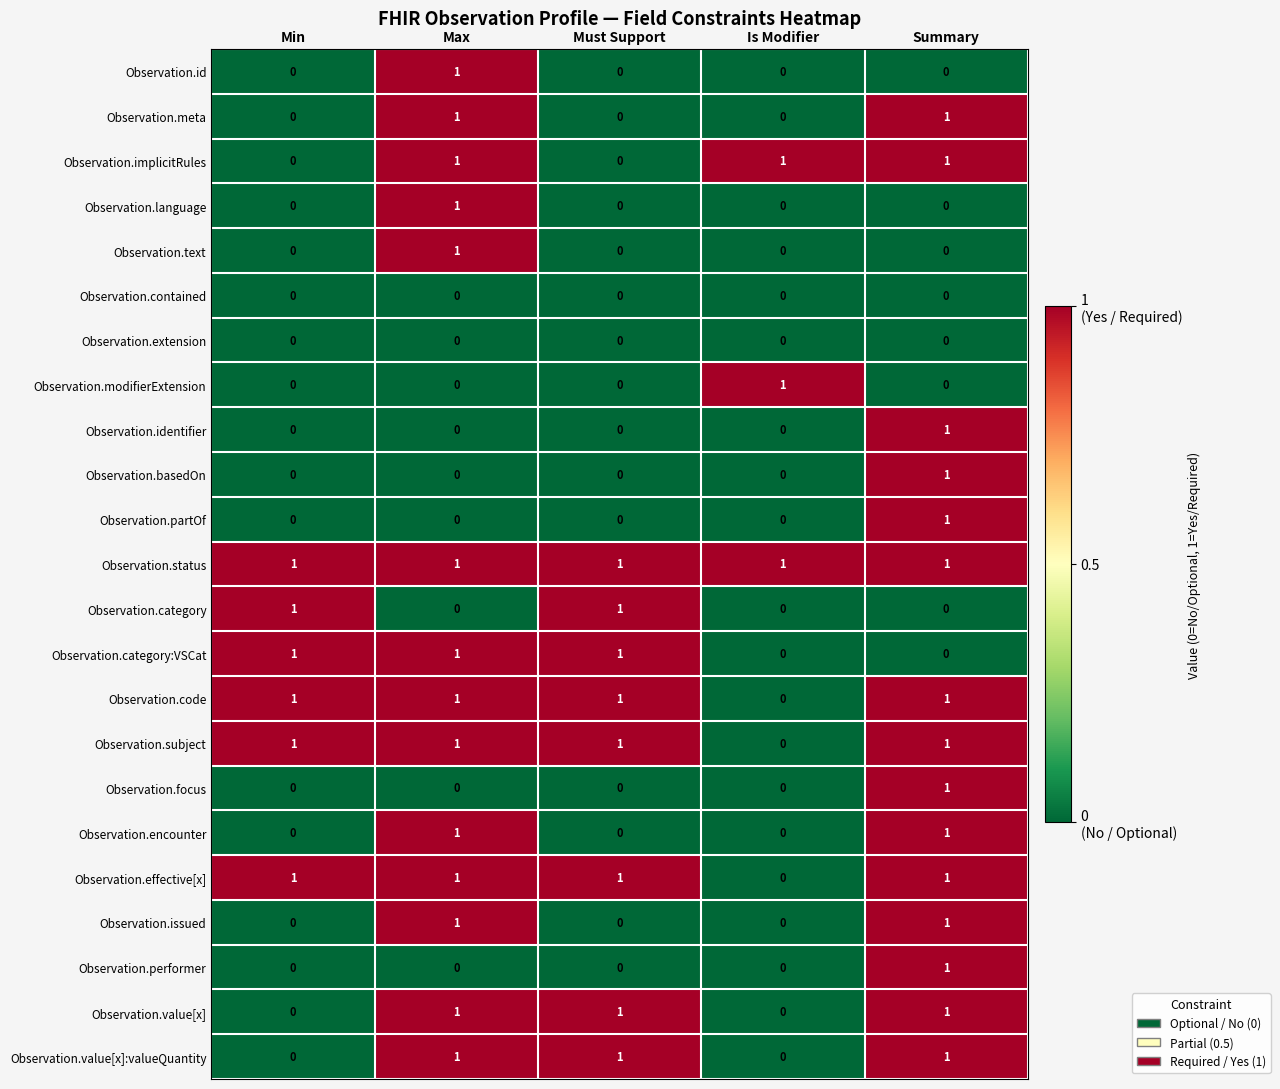

True or false: Observation.code has a value of 0 at Is Modifier.

True